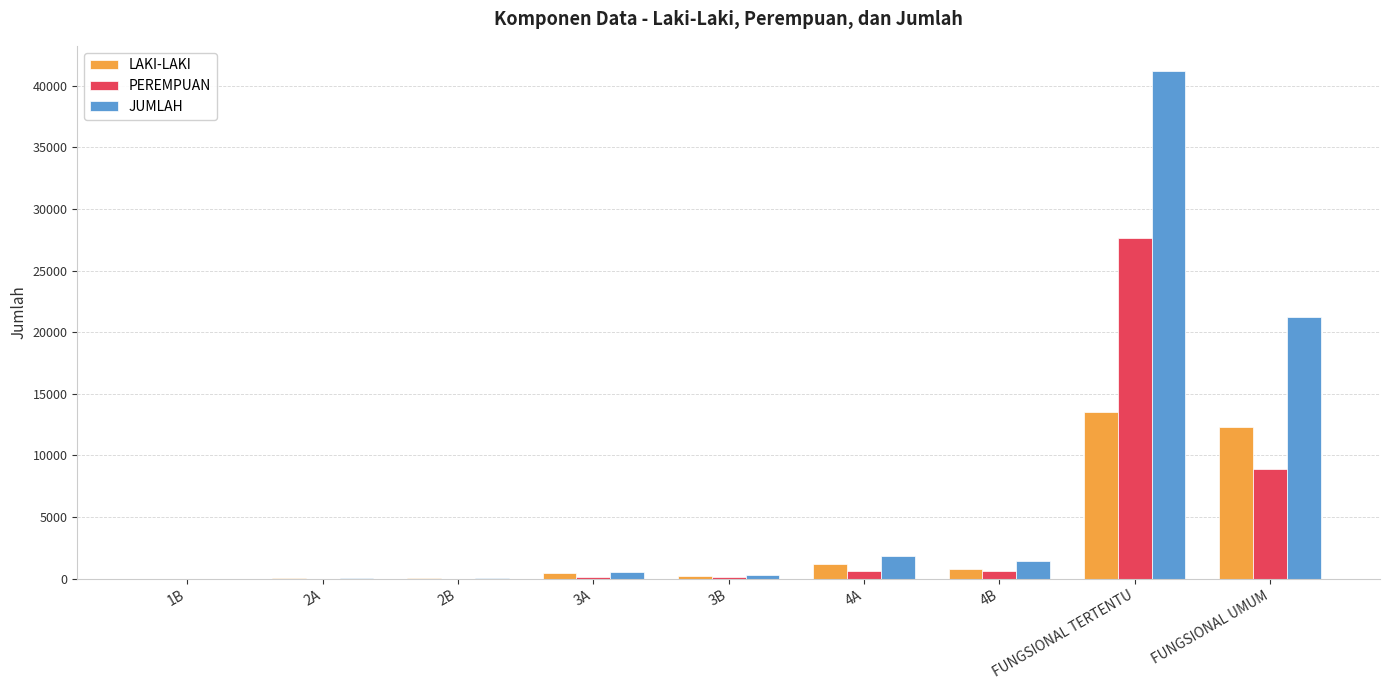

The PEREMPUAN series shows 4744 at FUNGSIONAL UMUM. True or false?

False